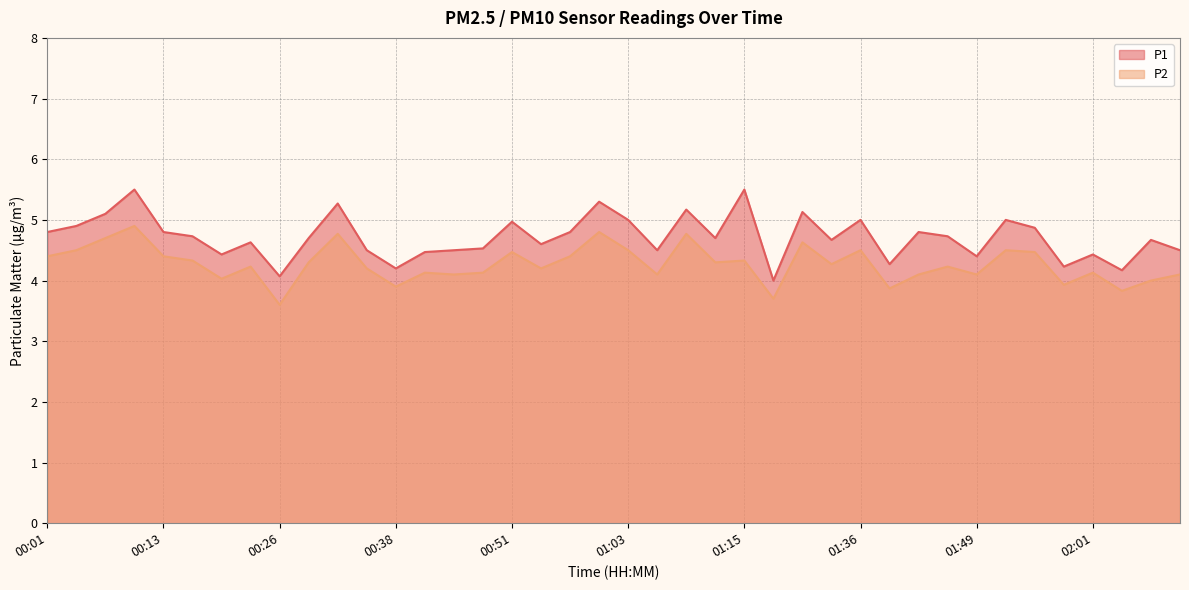

What is the average value of the P2 series?

4.3